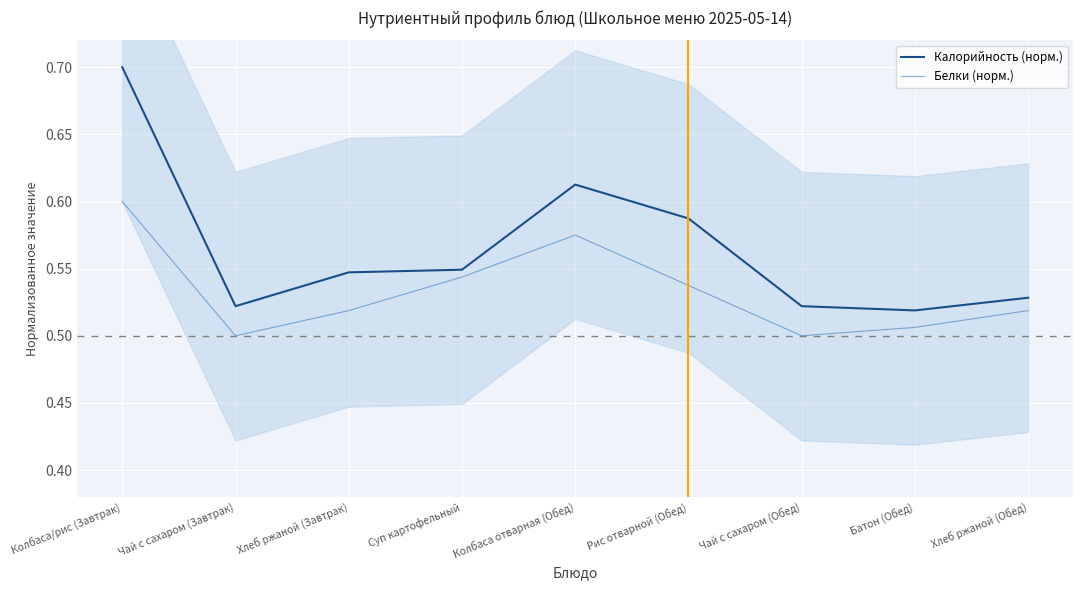

List the series in order of their peak value, highest first.

Калорийность (норм.), Белки (норм.)